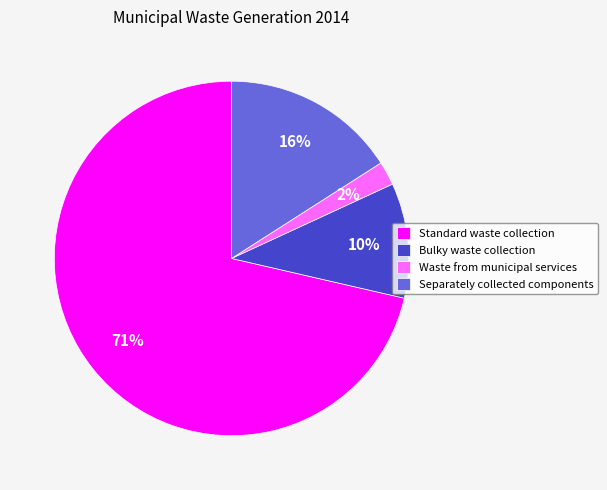

Does Standard waste collection represent more than half of the total?

Yes